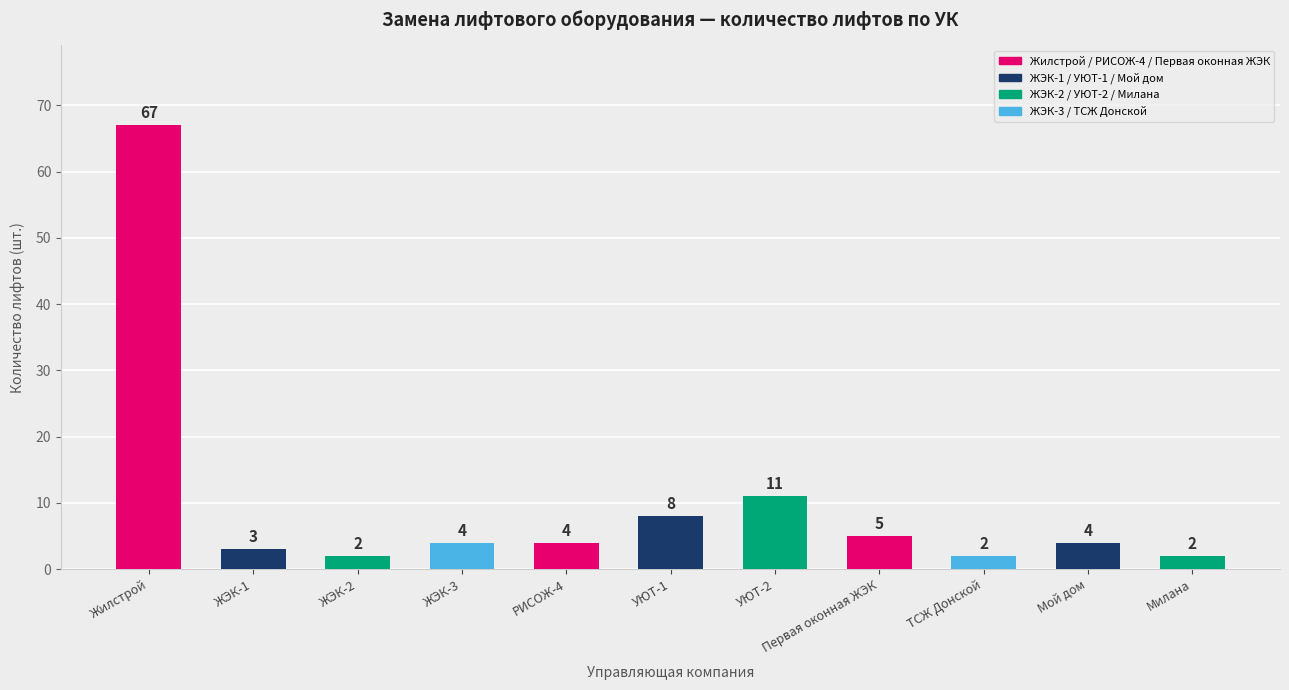

What is the greatest value displayed?

67